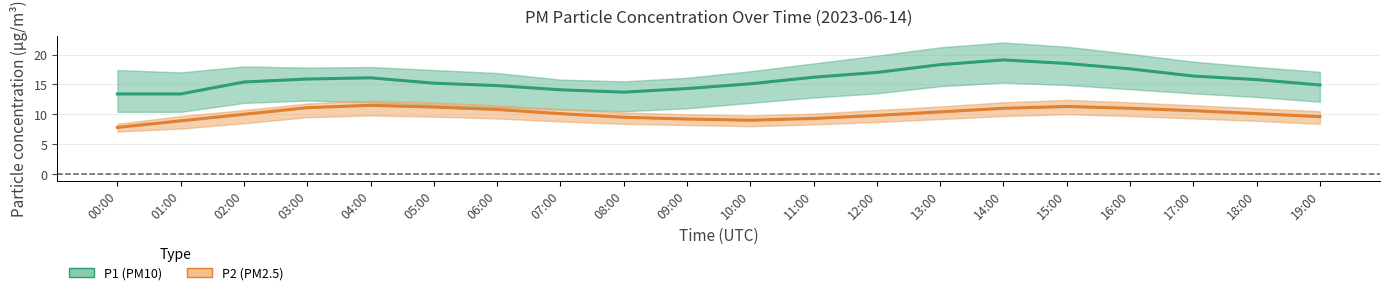

Reading left to right, transcribe all the data shown in this chart.

P1 (PM10): 13.4	13.4	15.4	15.9	16.1	15.2	14.8	14.1	13.7	14.3	15.1	16.2	17.0	18.3	19.1	18.5	17.6	16.4	15.8	14.9
P2 (PM2.5): 7.8	8.9	10.0	11.1	11.5	11.2	10.8	10.1	9.5	9.2	9.0	9.3	9.8	10.4	11.0	11.3	11.0	10.6	10.1	9.6